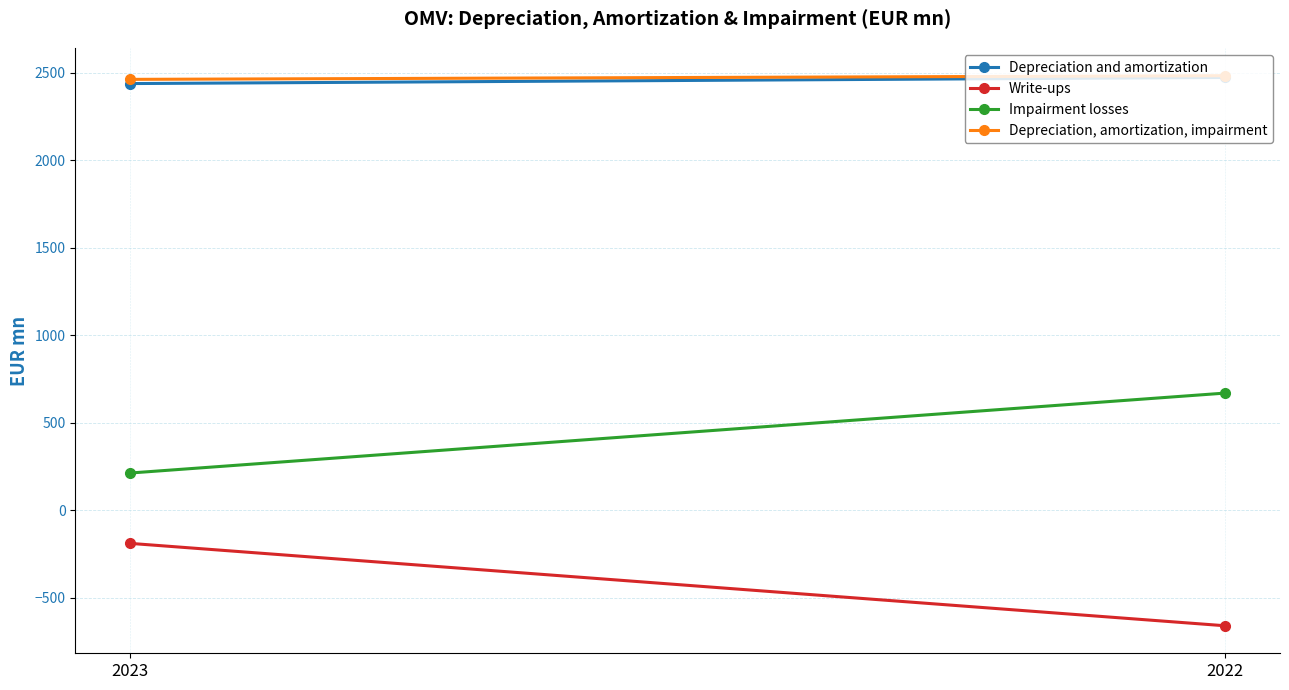

At which category is the sum across all series the highest?

2022